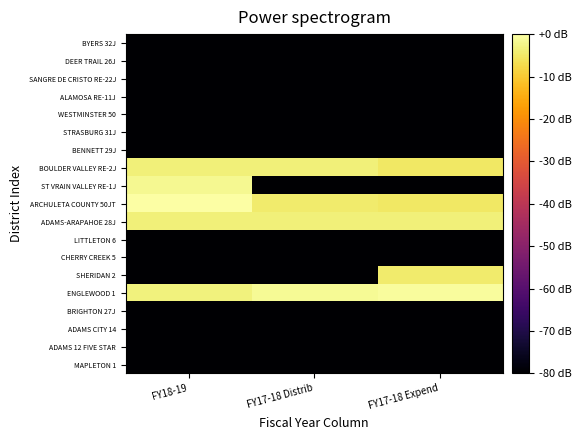

Reading right to left, what are all the values shown in this chart?

MAPLETON 1: FY17-18 Expend=-80.0	FY17-18 Distrib=-80.0	FY18-19=-80.0
ADAMS 12 FIVE STAR: FY17-18 Expend=-80.0	FY17-18 Distrib=-80.0	FY18-19=-80.0
ADAMS CITY 14: FY17-18 Expend=-80.0	FY17-18 Distrib=-80.0	FY18-19=-80.0
BRIGHTON 27J: FY17-18 Expend=-80.0	FY17-18 Distrib=-80.0	FY18-19=-80.0
ENGLEWOOD 1: FY17-18 Expend=-0.6	FY17-18 Distrib=-1.5	FY18-19=-3.4
SHERIDAN 2: FY17-18 Expend=-4.4	FY17-18 Distrib=-80.0	FY18-19=-80.0
CHERRY CREEK 5: FY17-18 Expend=-80.0	FY17-18 Distrib=-80.0	FY18-19=-80.0
LITTLETON 6: FY17-18 Expend=-80.0	FY17-18 Distrib=-80.0	FY18-19=-80.0
ADAMS-ARAPAHOE 28J: FY17-18 Expend=-3.7	FY17-18 Distrib=-3.7	FY18-19=-3.7
ARCHULETA COUNTY 50JT: FY17-18 Expend=-5.1	FY17-18 Distrib=-4.6	FY18-19=0.0
ST VRAIN VALLEY RE-1J: FY17-18 Expend=-80.0	FY17-18 Distrib=-80.0	FY18-19=-1.9
BOULDER VALLEY RE-2J: FY17-18 Expend=-5.1	FY17-18 Distrib=-3.7	FY18-19=-3.7
BENNETT 29J: FY17-18 Expend=-80.0	FY17-18 Distrib=-80.0	FY18-19=-80.0
STRASBURG 31J: FY17-18 Expend=-80.0	FY17-18 Distrib=-80.0	FY18-19=-80.0
WESTMINSTER 50: FY17-18 Expend=-80.0	FY17-18 Distrib=-80.0	FY18-19=-80.0
ALAMOSA RE-11J: FY17-18 Expend=-80.0	FY17-18 Distrib=-80.0	FY18-19=-80.0
SANGRE DE CRISTO RE-22J: FY17-18 Expend=-80.0	FY17-18 Distrib=-80.0	FY18-19=-80.0
DEER TRAIL 26J: FY17-18 Expend=-80.0	FY17-18 Distrib=-80.0	FY18-19=-80.0
BYERS 32J: FY17-18 Expend=-80.0	FY17-18 Distrib=-80.0	FY18-19=-80.0